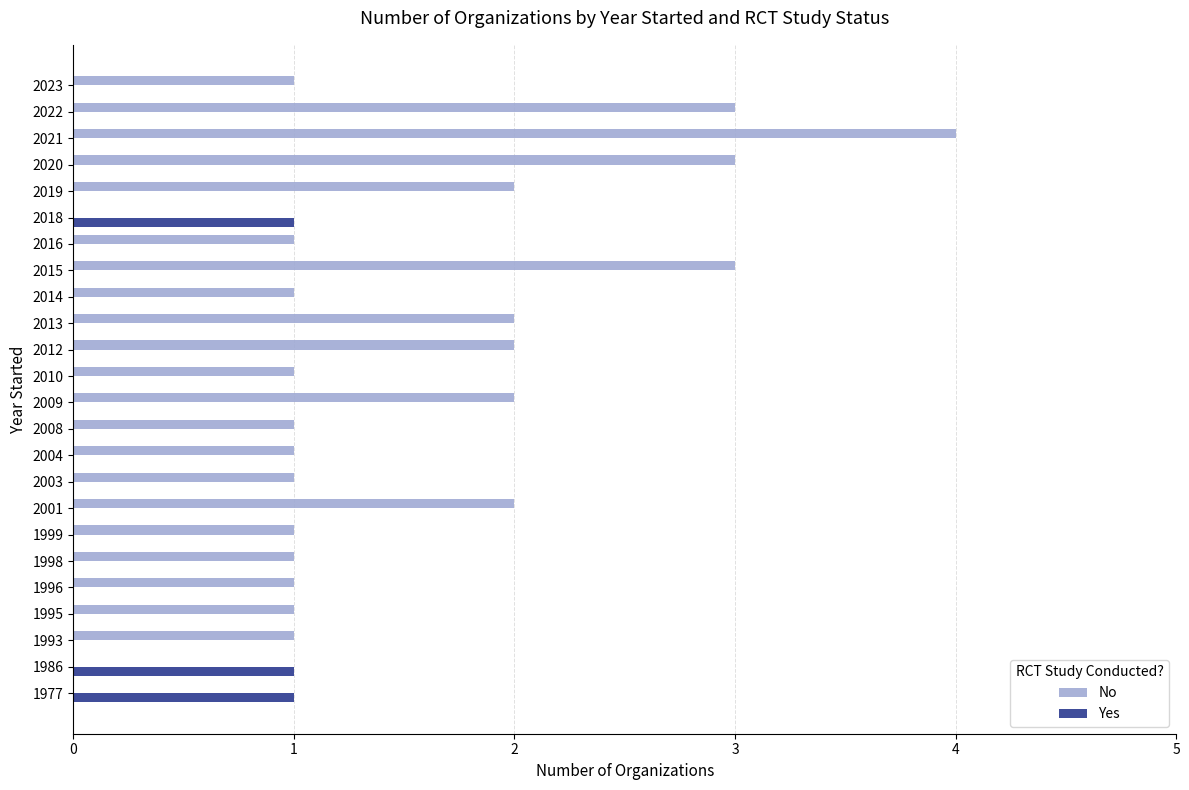

Which label corresponds to the largest value in the chart?

2021